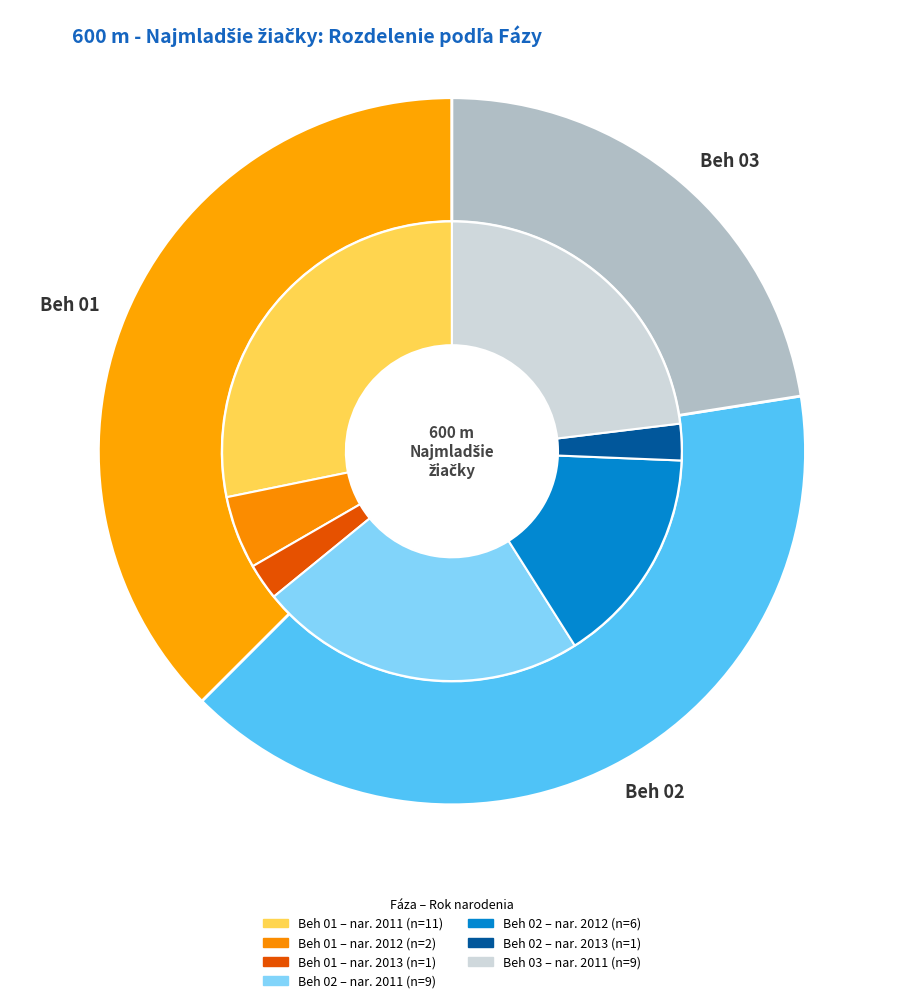

Approximately how many times larger is the value at Beh 03 compared to Beh 01?

0.6